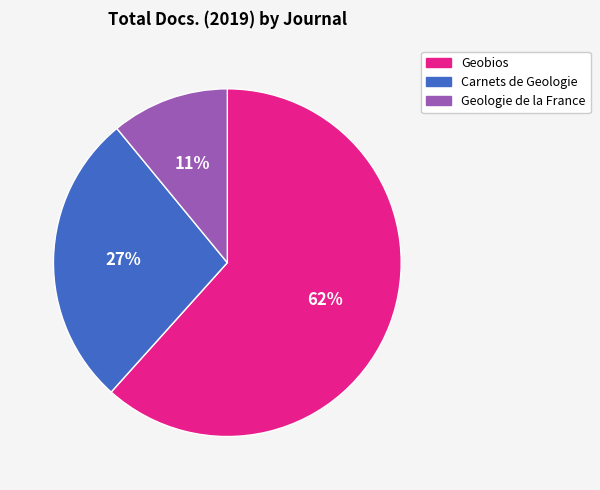

Rank the categories by value from highest to lowest.

Geobios, Carnets de Geologie, Geologie de la France